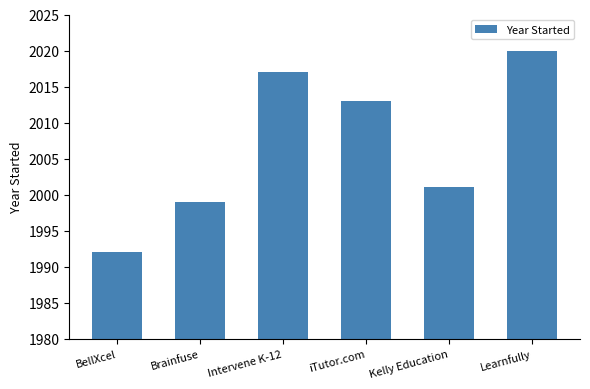

The value at BellXcel is 1992. True or false?

True